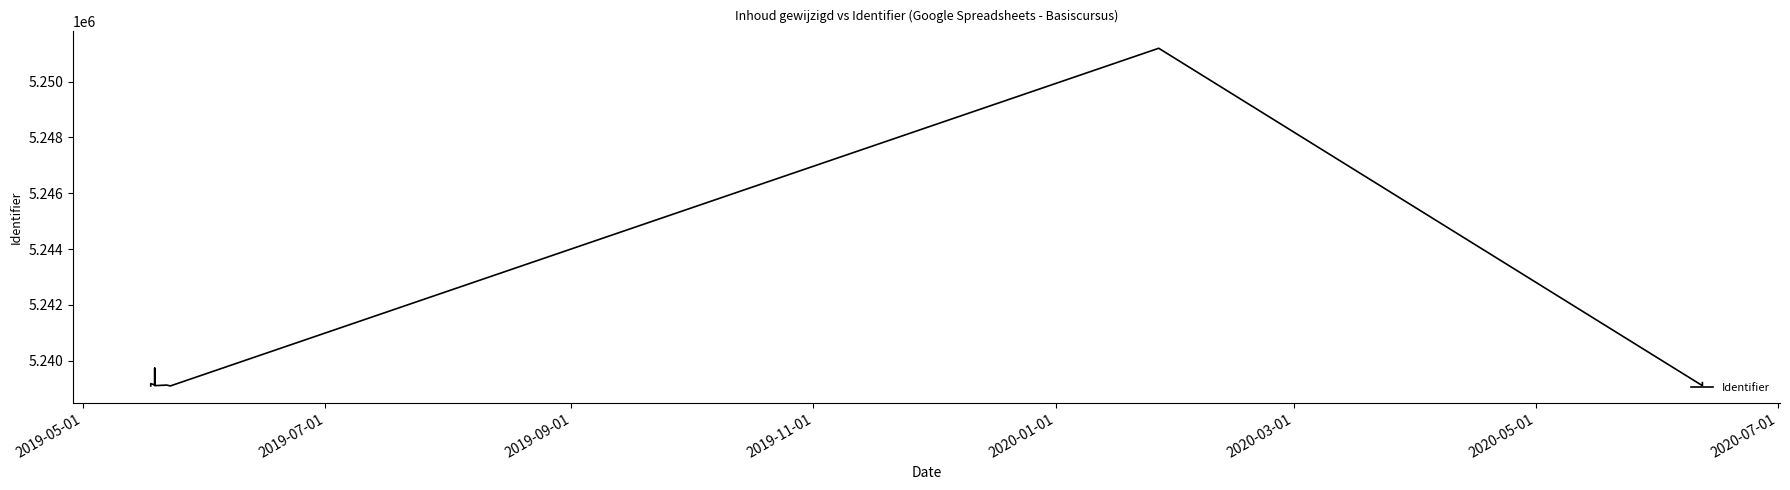

The chart shows a value of 9129930 at 8. True or false?

False